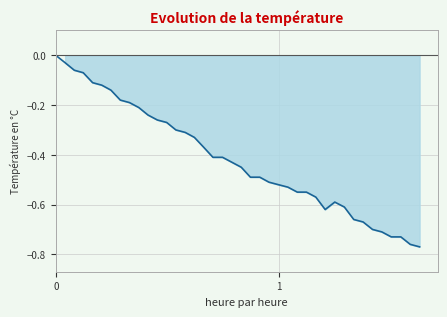

How many lines are shown in the chart?

1